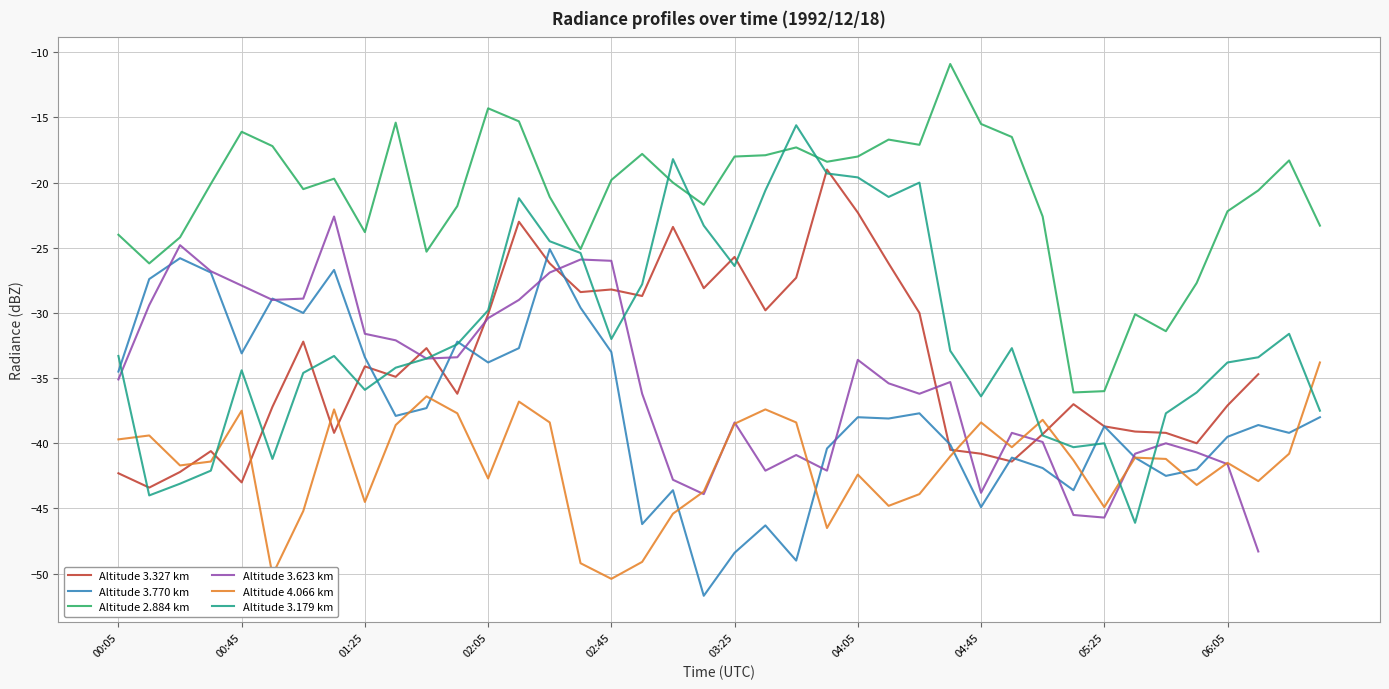

True or false: Altitude 2.884 km and Altitude 3.770 km cross at least once.

False